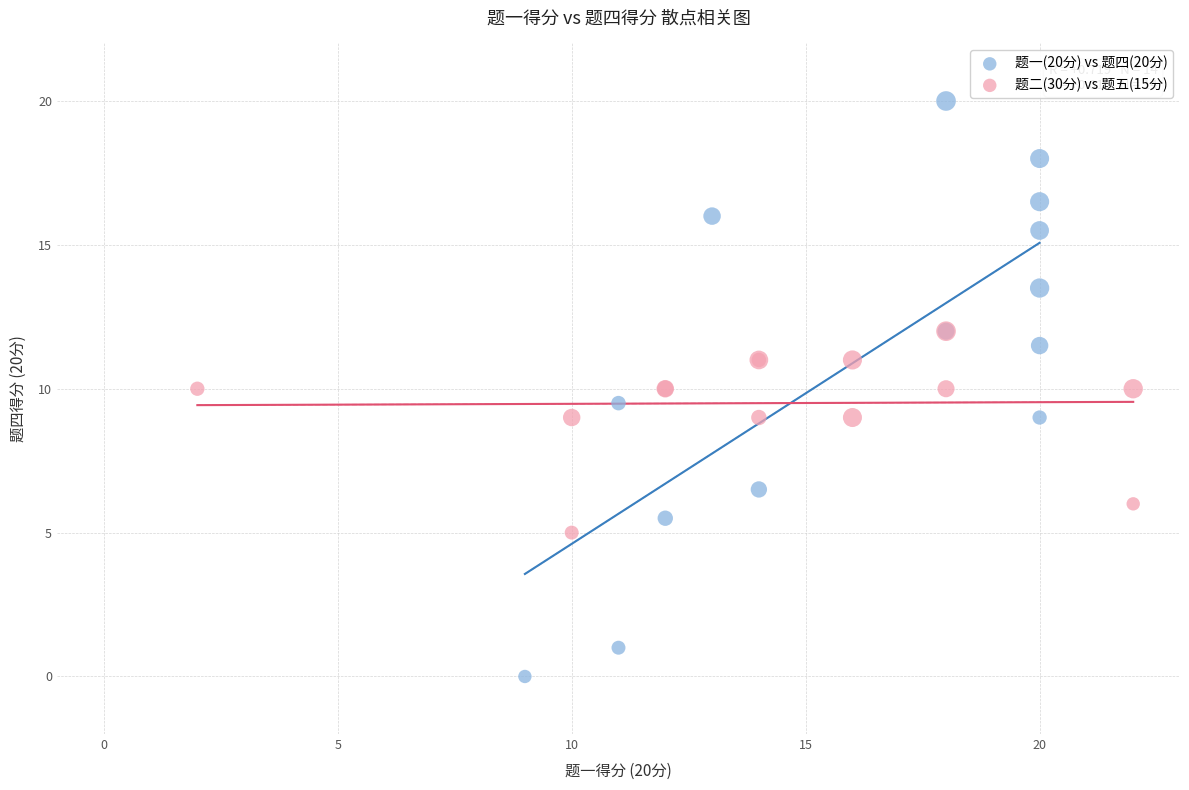

Which series contains the highest Y value?

题一(20分) vs 题四(20分)